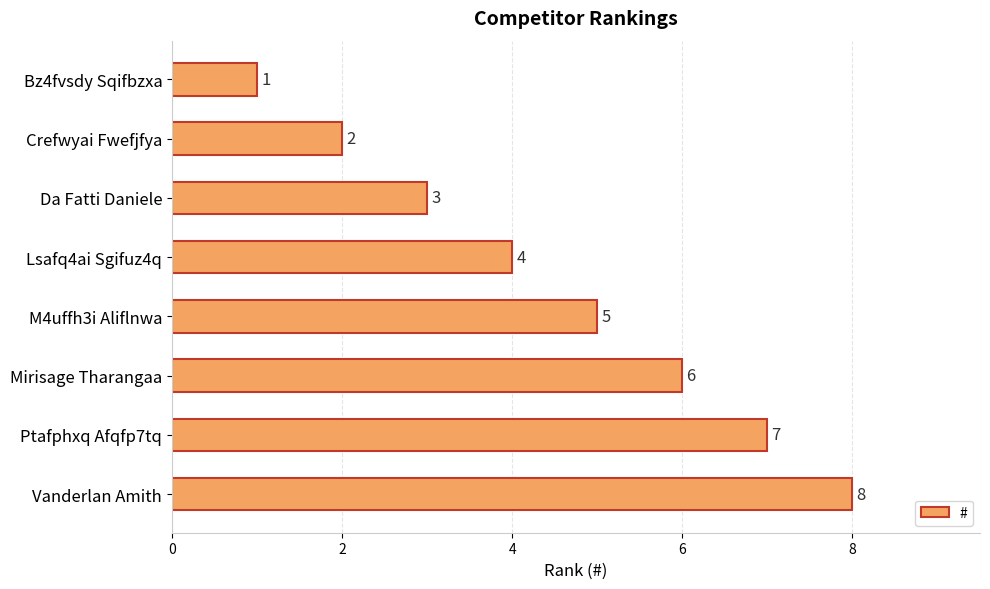

What is the label of the 3rd bar from the bottom?

Mirisage Tharangaa